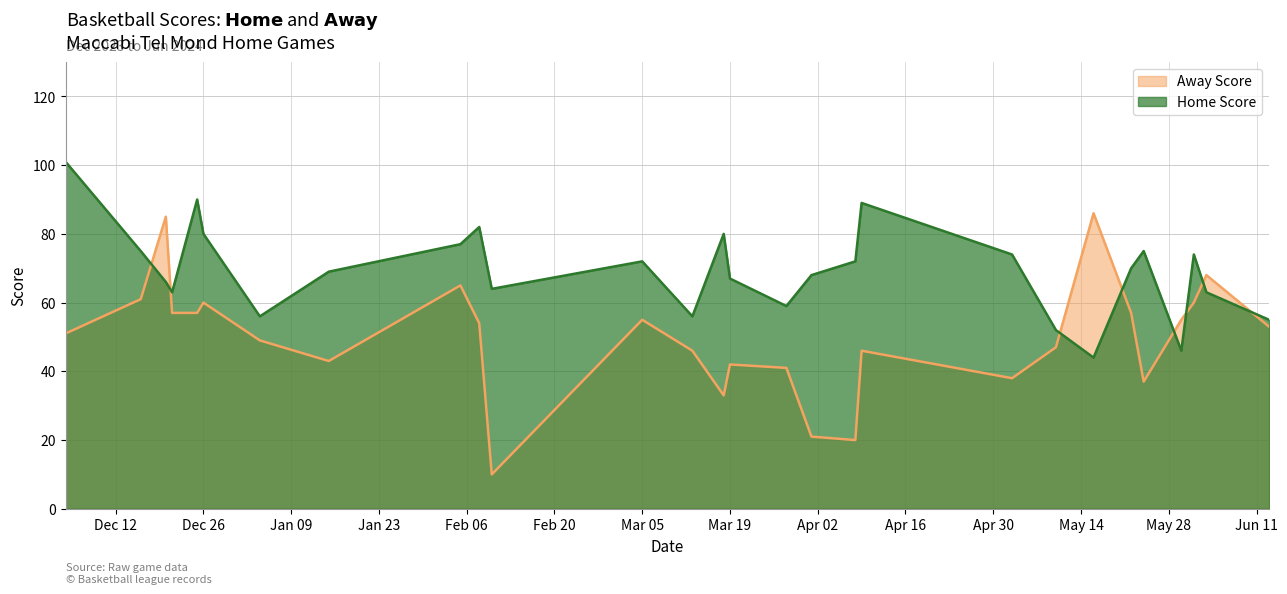

Count the number of categories in the chart.

28